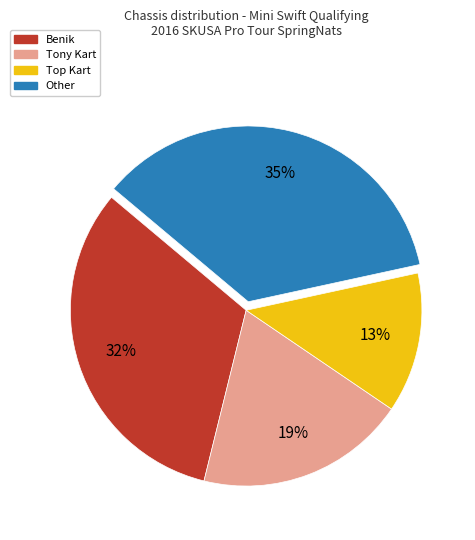

Rank the categories by value from highest to lowest.

Other, Benik, Tony Kart, Top Kart